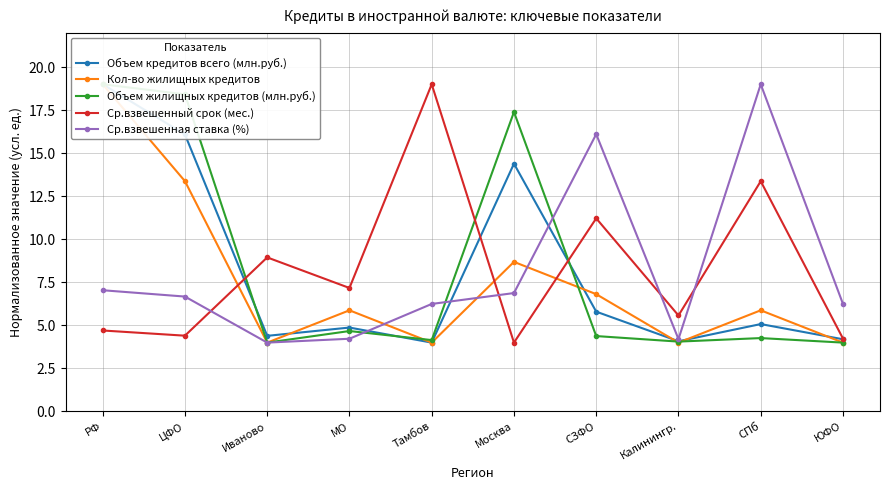

At which label does Объем кредитов всего (млн.руб.) first exceed 5?

РФ